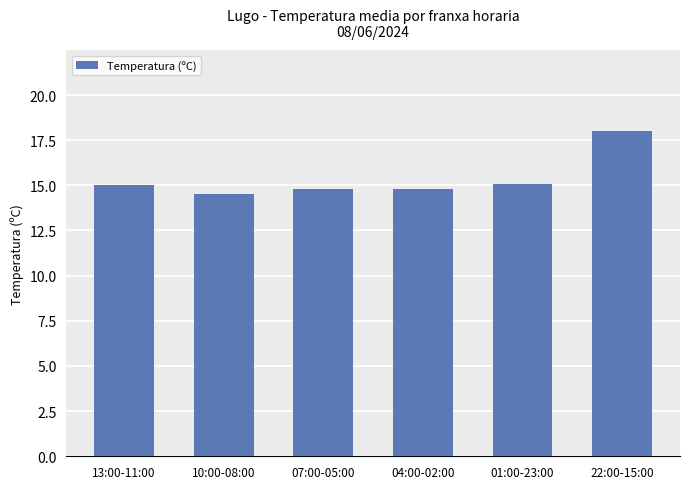

What is the change in value from 13:00-11:00 to 01:00-23:00?

+0.1